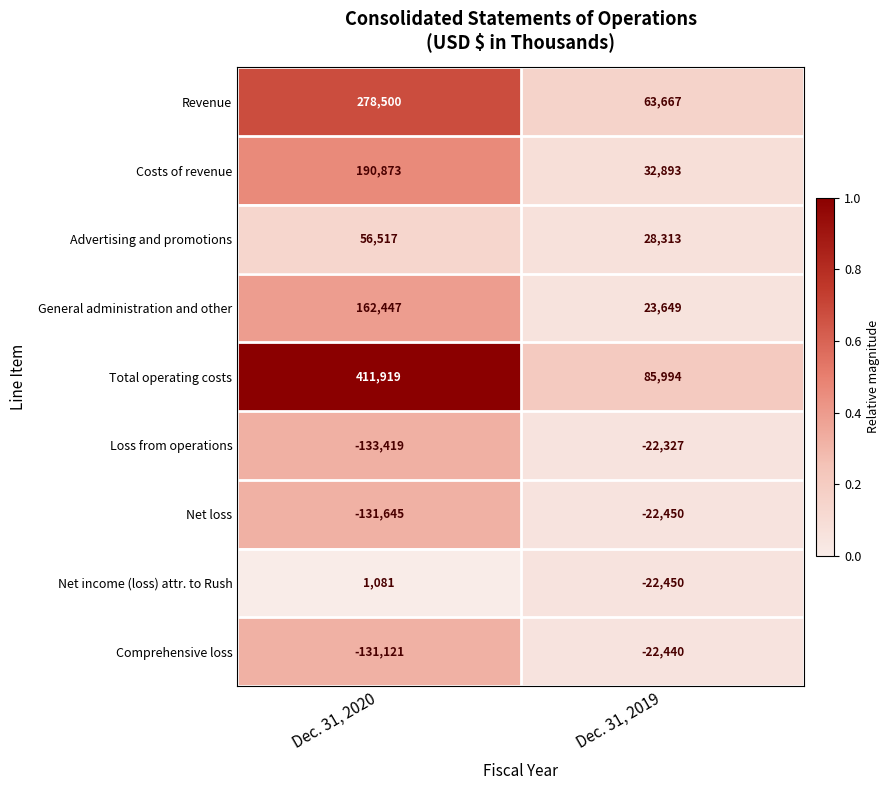

True or false: Loss from operations has a value of -45034 at Dec. 31, 2020.

False